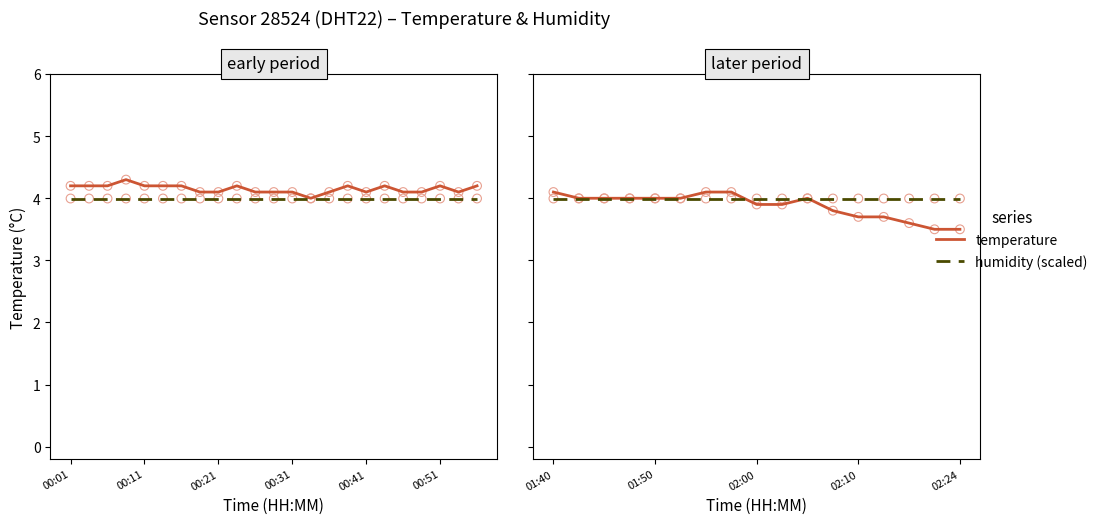

Which series has the widest spread of Y values?

temperature